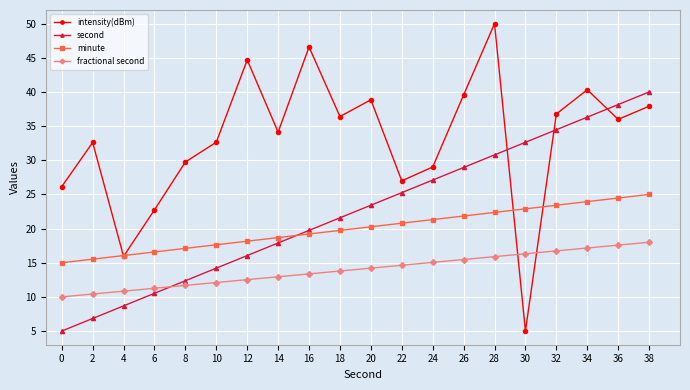

Which series has the largest range (max minus min)?

intensity(dBm)